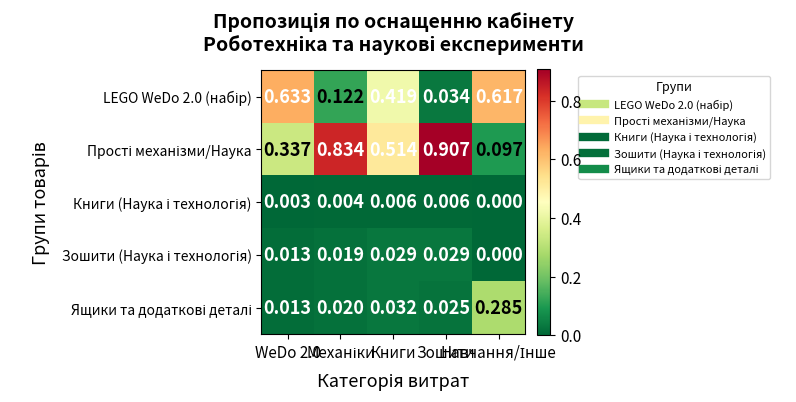

How many data points does each series have?

5